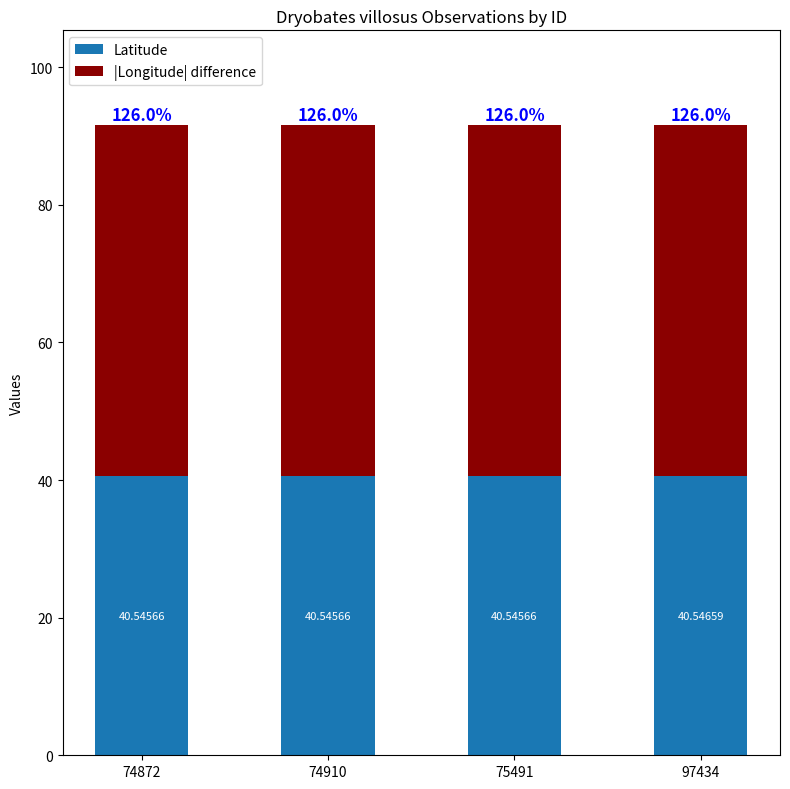

What is the average value of the Latitude series?

40.5